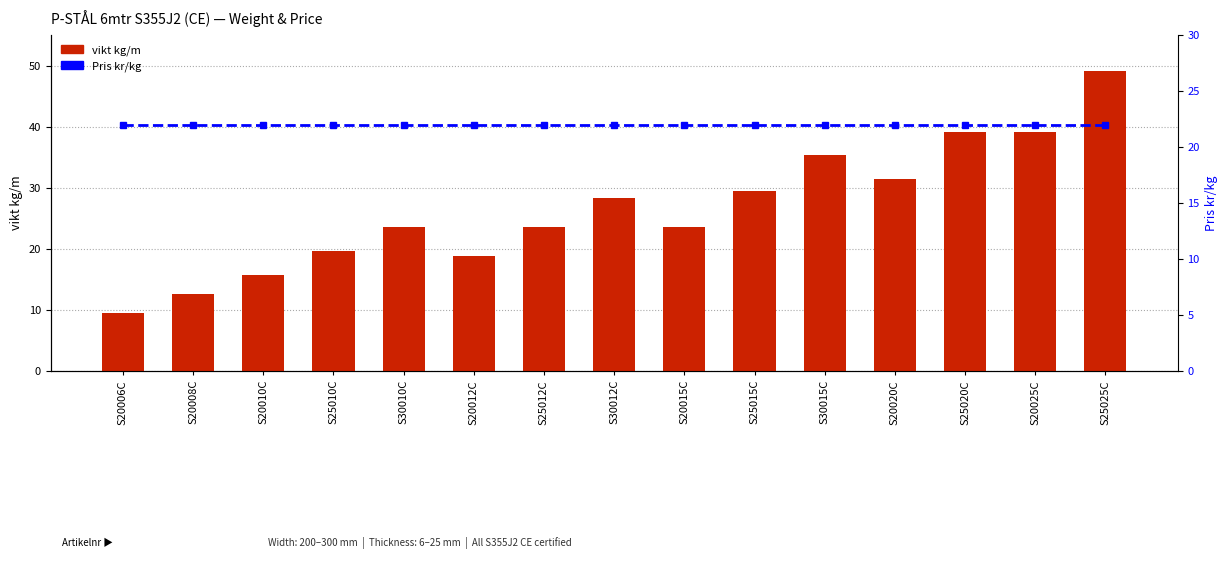

Reading left to right, list all the values displayed in this chart.

vikt kg/m: 9.4	12.6	15.7	19.6	23.6	18.8	23.6	28.3	23.6	29.4	35.3	31.4	39.2	39.2	49.1
Pris kr/kg: 22.0	22.0	22.0	22.0	22.0	22.0	22.0	22.0	22.0	22.0	22.0	22.0	22.0	22.0	22.0